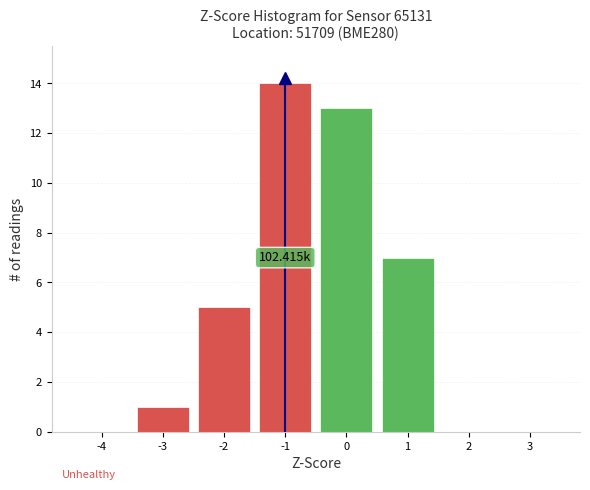

What is the sum of all values?

40